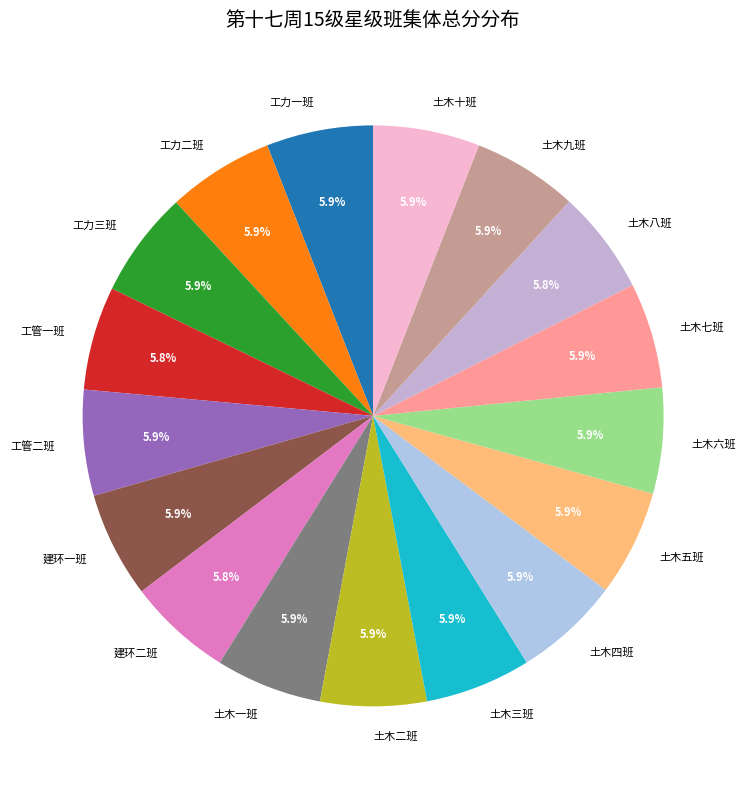

What percentage do 土木四班 and 建环一班 together represent?

11.8%